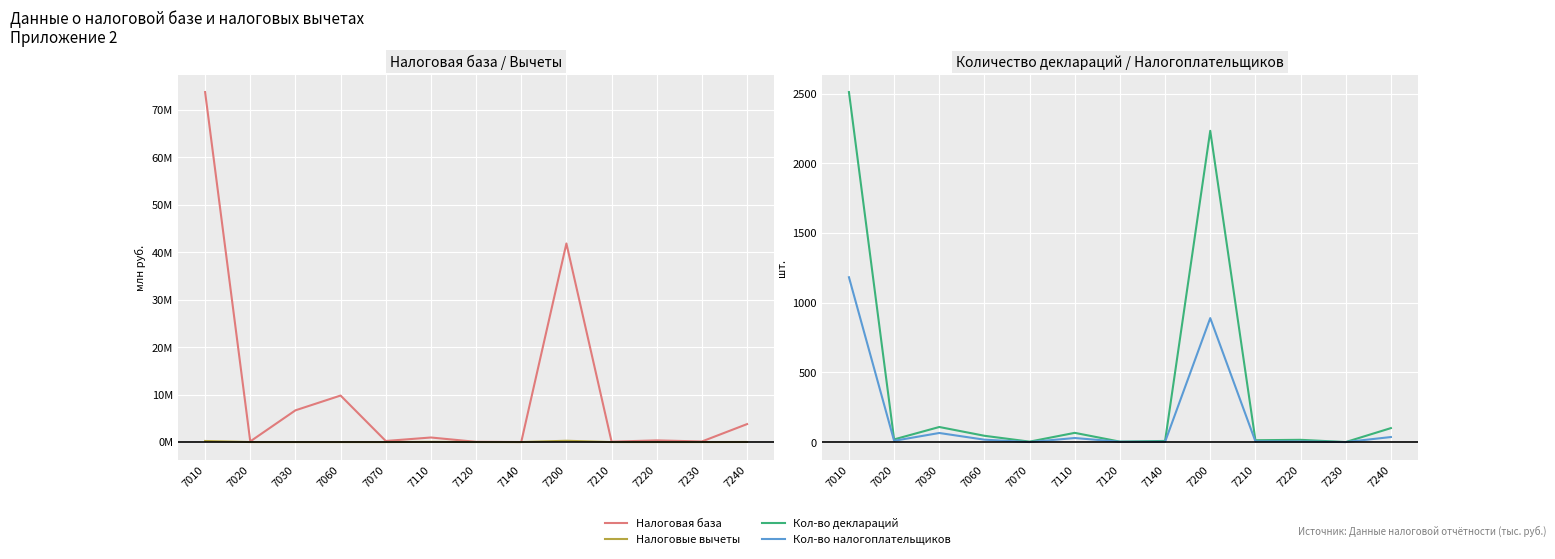

Is it true that Налоговые вычеты equals -0.1 at 7140?

False